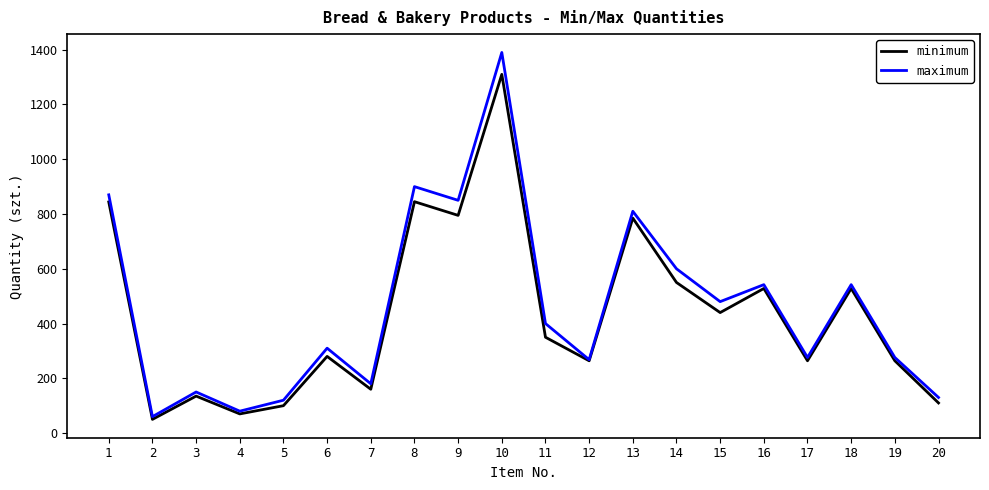

What is the sum of the maximum values at 5 and 6?

430